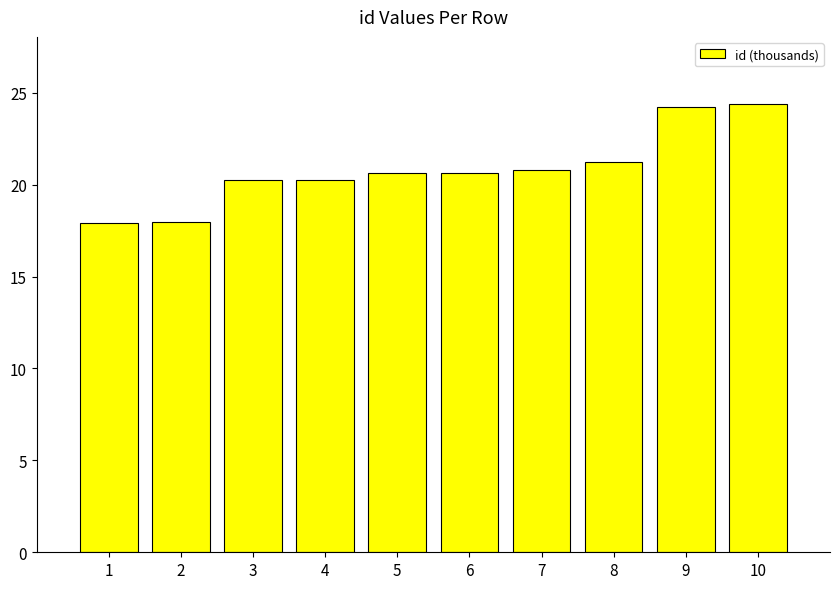

What is the change in value from 1 to 5?

+2.7